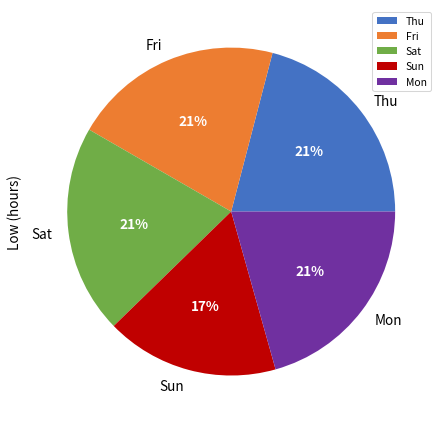

Is there any slice that represents more than half of the pie?

No